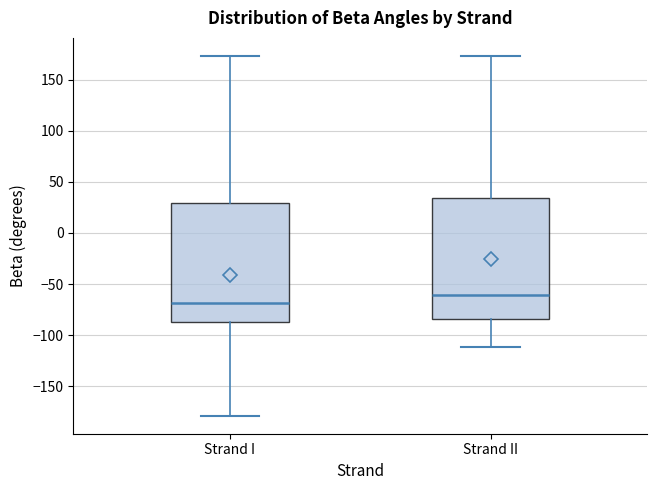

Reading left to right, read every box against the y-axis: the position of its median line, the range the box covers, and the ends of its whiskers. The values are not printed on the chart, so give them approximately, as read against the axis.

Strand I: median -70, box -90 to 30, whiskers -180 to 175
Strand II: median -60, box -85 to 35, whiskers -110 to 175